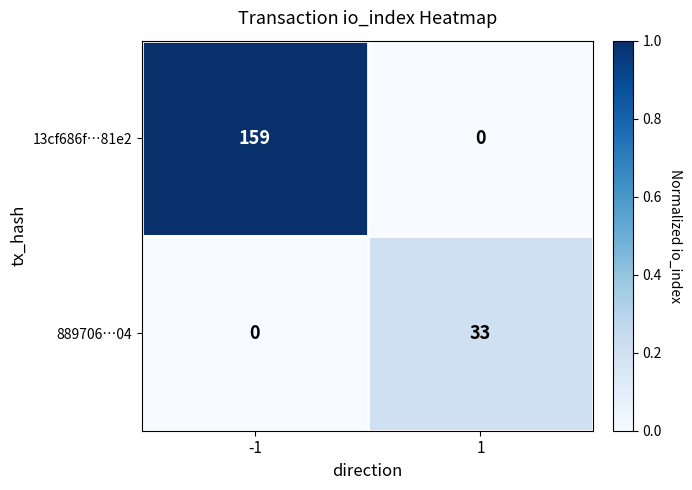

What is the total value across all series at 1?

33